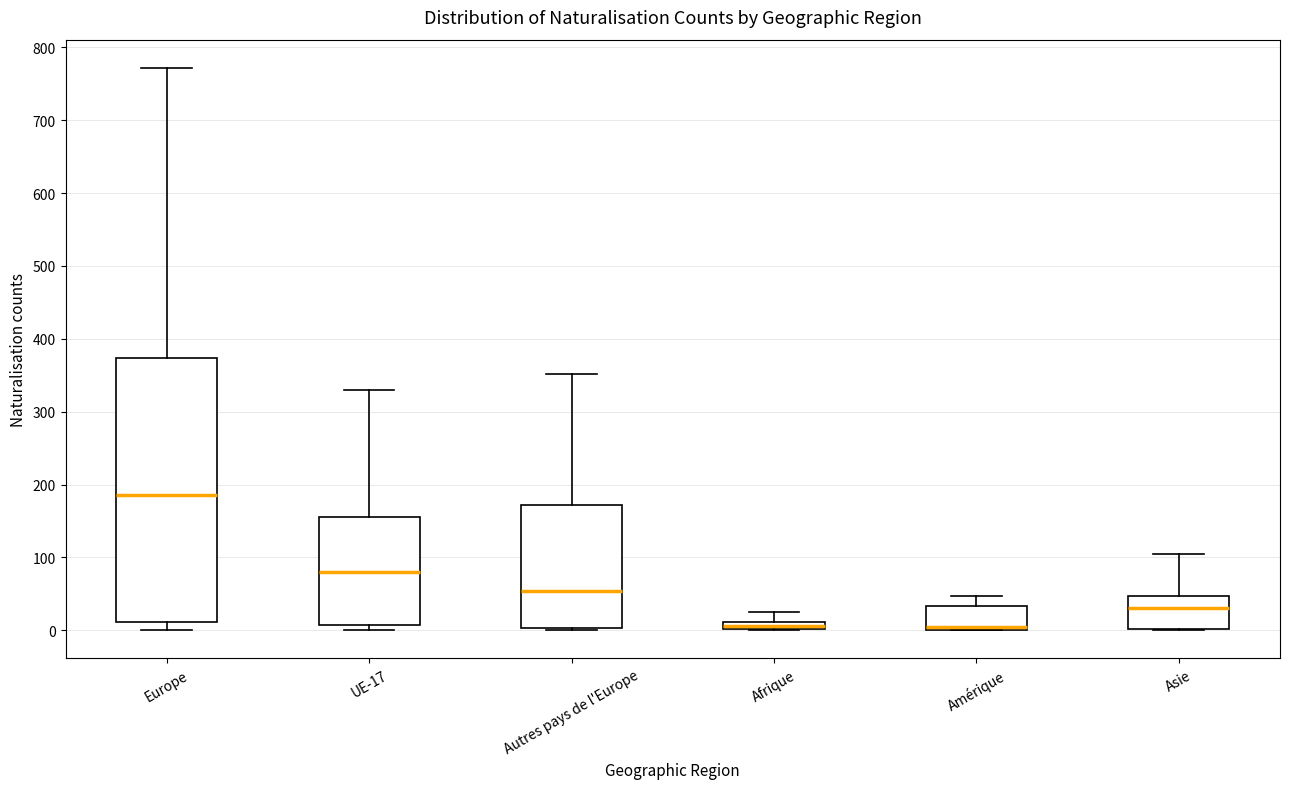

Comparing the boxes themselves (not the whiskers), which one is the tallest?

Europe